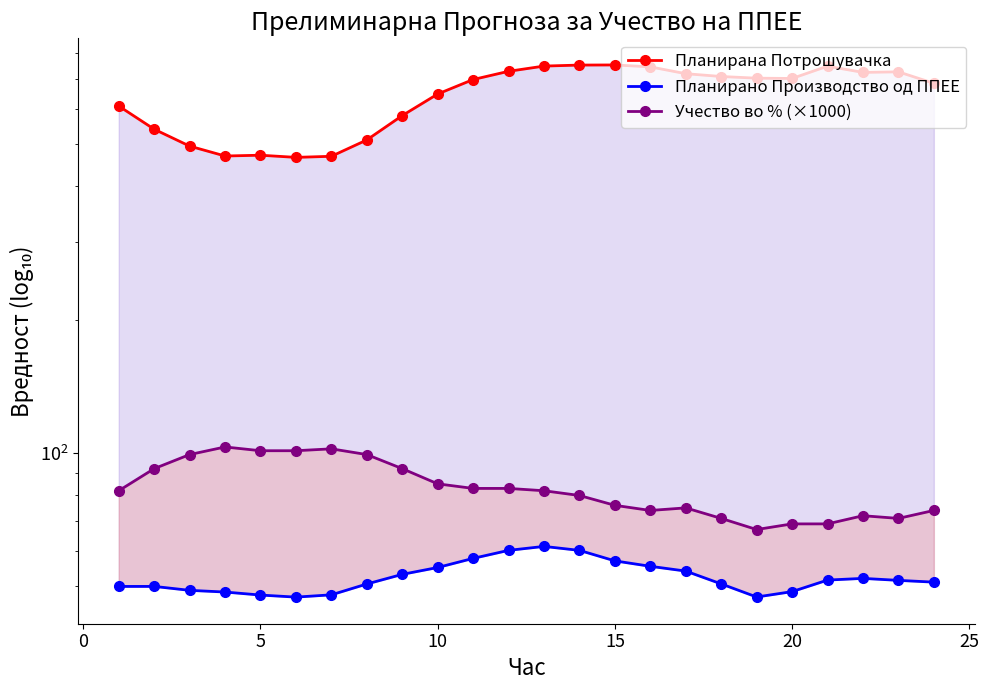

At 15, list the series in order from largest to smallest.

Планирана Потрошувачка, Учество во % (×1000), Планирано Производство од ППЕЕ